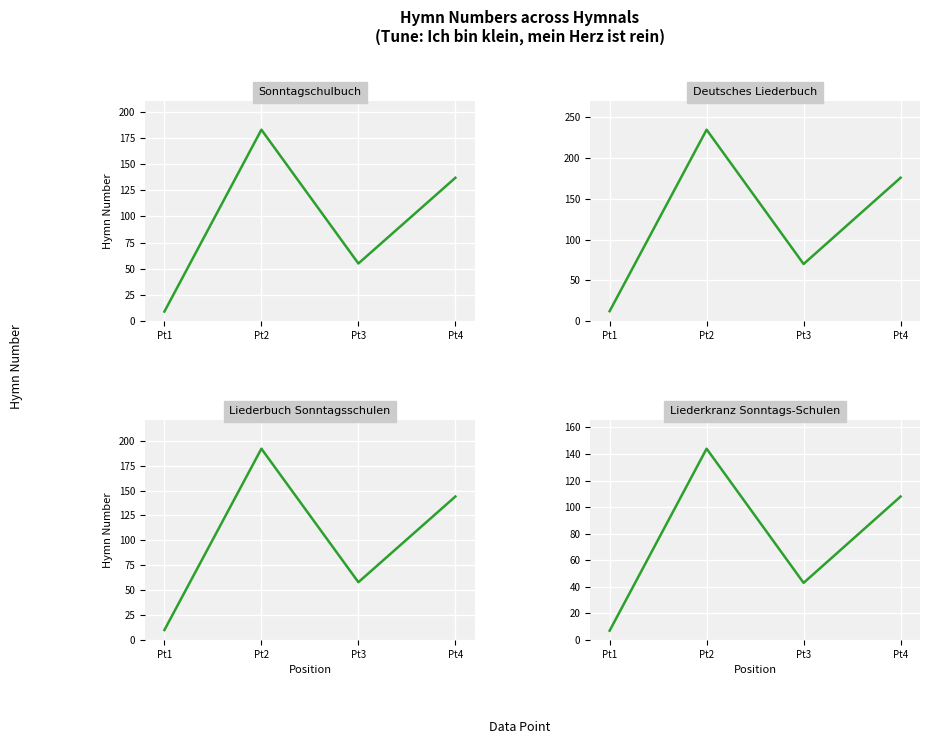

What are all the series names shown in the legend?

Sonntagschulbuch, Deutsches Liederbuch, Liederbuch Sonntagsschulen, Liederkranz Sonntags-Schulen